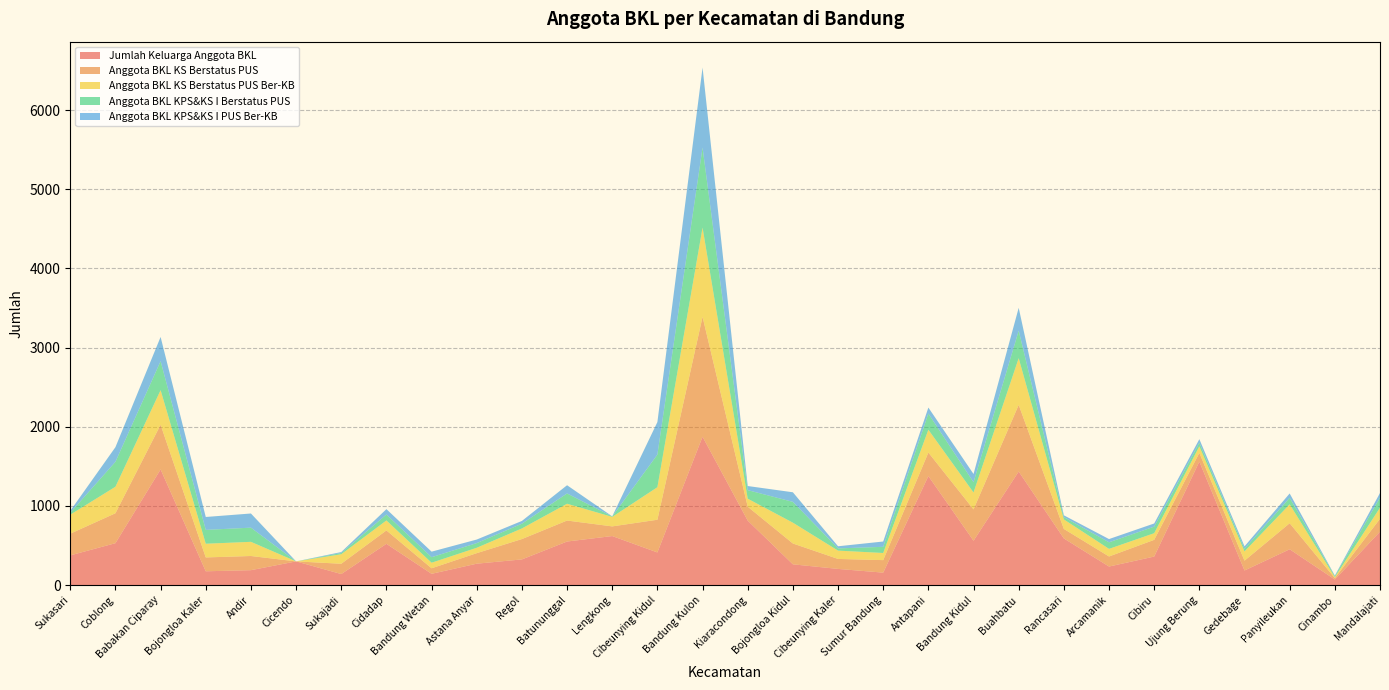

Reading right to left, what are all the values shown in this chart?

Jumlah Keluarga Anggota BKL: Mandalajati=675	Cinambo=71	Panyileukan=453	Gedebage=185	Ujung Berung=1560	Cibiru=361	Arcamanik=235	Rancasari=590	Buahbatu=1435	Bandung Kidul=561	Antapani=1378	Sumur Bandung=158	Cibeunying Kaler=205	Bojongloa Kidul=263	Kiaracondong=815	Bandung Kulon=1875	Cibeunying Kidul=413	Lengkong=620	Batununggal=551	Regol=325	Astana Anyar=271	Bandung Wetan=143	Cidadap=522	Sukajadi=140	Cicendo=300	Andir=189	Bojongloa Kaler=175	Babakan Ciparay=1462	Coblong=530	Sukasari=376
Anggota BKL KS Berstatus PUS: Mandalajati=163	Cinambo=18	Panyileukan=329	Gedebage=124	Ujung Berung=110	Cibiru=211	Arcamanik=127	Rancasari=120	Buahbatu=842	Bandung Kidul=396	Antapani=297	Sumur Bandung=158	Cibeunying Kaler=126	Bojongloa Kidul=263	Kiaracondong=176	Bandung Kulon=1514	Cibeunying Kidul=413	Lengkong=122	Batununggal=265	Regol=257	Astana Anyar=133	Bandung Wetan=70	Cidadap=169	Sukajadi=130	Cicendo=0	Andir=179	Bojongloa Kaler=175	Babakan Ciparay=564	Coblong=378	Sukasari=274
Anggota BKL KS Berstatus PUS Ber-KB: Mandalajati=140	Cinambo=12	Panyileukan=239	Gedebage=117	Ujung Berung=83	Cibiru=84	Arcamanik=96	Rancasari=120	Buahbatu=590	Bandung Kidul=213	Antapani=288	Sumur Bandung=90	Cibeunying Kaler=105	Bojongloa Kidul=263	Kiaracondong=101	Bandung Kulon=1127	Cibeunying Kidul=411	Lengkong=120	Batununggal=212	Regol=134	Astana Anyar=68	Bandung Wetan=70	Cidadap=126	Sukajadi=120	Cicendo=0	Andir=179	Bojongloa Kaler=173	Babakan Ciparay=437	Coblong=335	Sukasari=240
Anggota BKL KPS&KS I Berstatus PUS: Mandalajati=128	Cinambo=12	Panyileukan=82	Gedebage=33	Ujung Berung=46	Cibiru=83	Arcamanik=83	Rancasari=29	Buahbatu=347	Bandung Kidul=130	Antapani=204	Sumur Bandung=78	Cibeunying Kaler=28	Bojongloa Kidul=263	Kiaracondong=108	Bandung Kulon=1011	Cibeunying Kidul=412	Lengkong=5	Batununggal=130	Regol=60	Astana Anyar=59	Bandung Wetan=70	Cidadap=75	Sukajadi=16	Cicendo=0	Andir=179	Bojongloa Kaler=175	Babakan Ciparay=366	Coblong=315	Sukasari=25
Anggota BKL KPS&KS I PUS Ber-KB: Mandalajati=58	Cinambo=8	Panyileukan=55	Gedebage=31	Ujung Berung=45	Cibiru=40	Arcamanik=41	Rancasari=23	Buahbatu=289	Bandung Kidul=104	Antapani=76	Sumur Bandung=67	Cibeunying Kaler=27	Bojongloa Kidul=121	Kiaracondong=52	Bandung Kulon=1011	Cibeunying Kidul=411	Lengkong=2	Batununggal=104	Regol=35	Astana Anyar=45	Bandung Wetan=70	Cidadap=68	Sukajadi=12	Cicendo=0	Andir=179	Bojongloa Kaler=163	Babakan Ciparay=306	Coblong=185	Sukasari=24